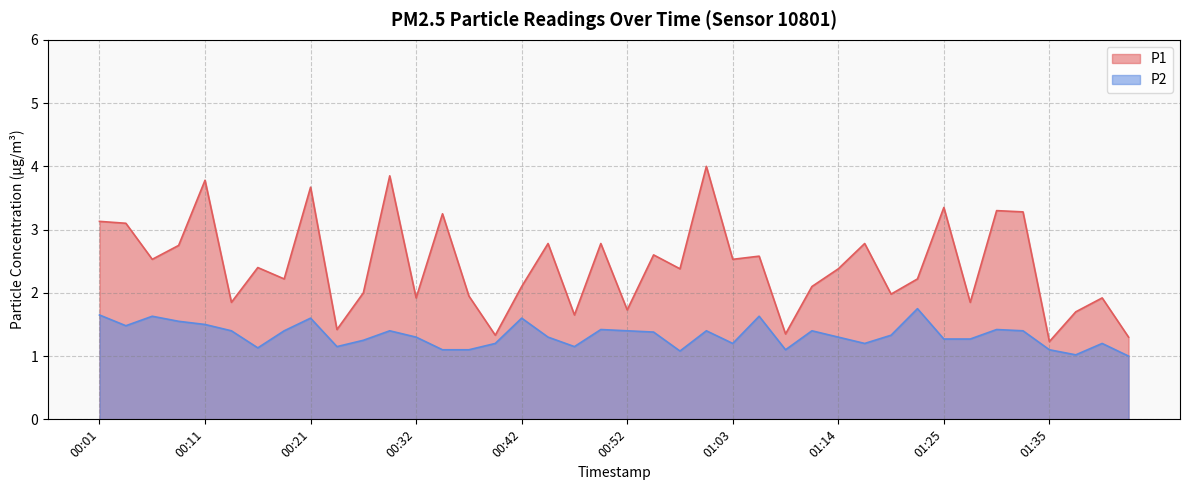

Rank the series by their average value, from lowest to highest.

P2, P1